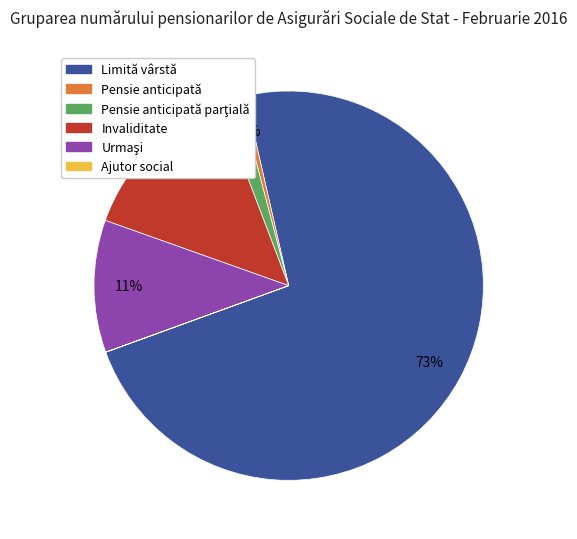

To the nearest percent, what portion does Invaliditate represent?

14%